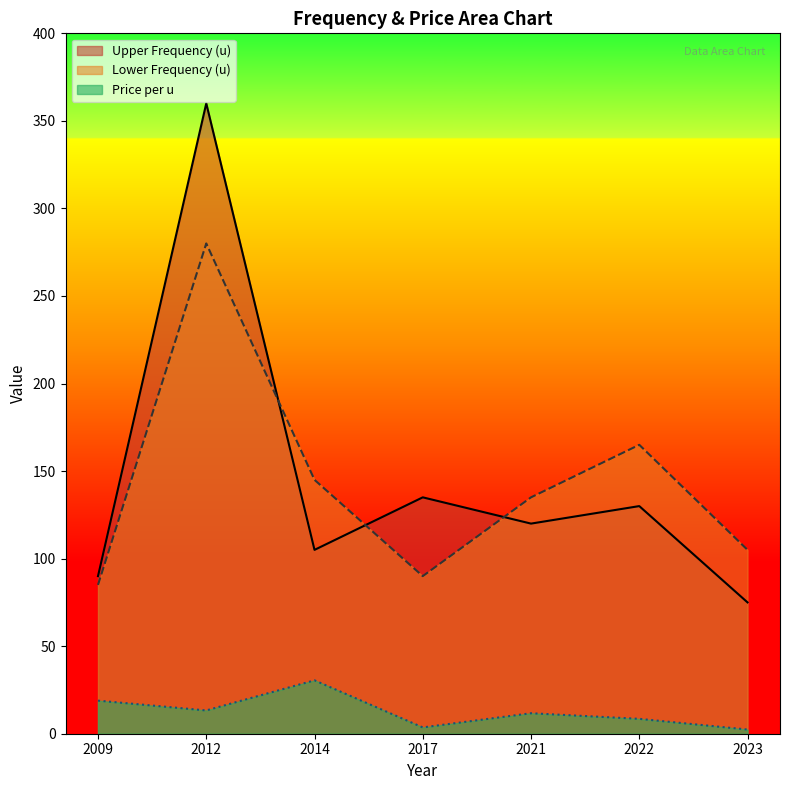

Reading right to left, what are all the values shown in this chart?

Upper Frequency (u): 75.0	130.0	120.0	135.0	105.0	360.0	90.0
Lower Frequency (u): 105.0	165.0	135.0	90.0	145.0	280.0	85.0
Price per u: 2.4	8.5	11.7	3.6	30.5	13.3	18.9